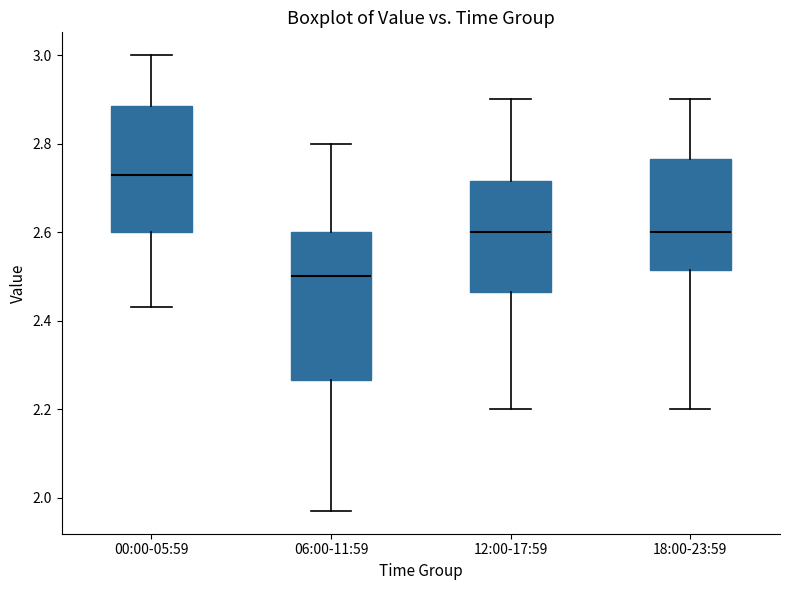

Where does the median line of the box for 18:00-23:59 sit on the y-axis? The values are not printed on the chart, so give them approximately, as read against the axis.

2.60